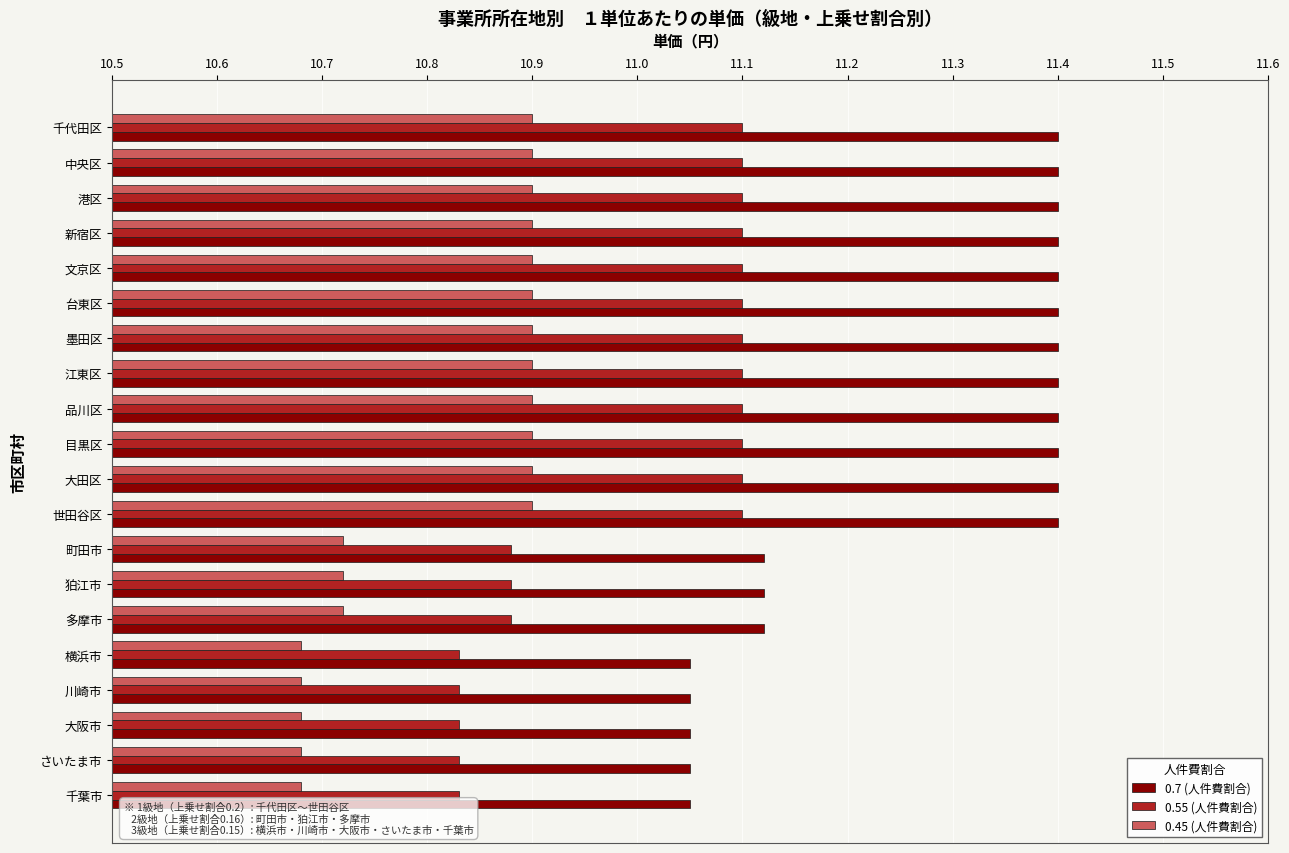

What is the maximum value shown in the chart?

11.4